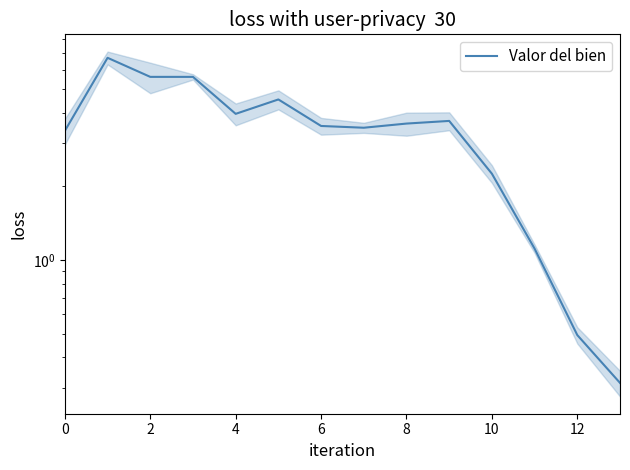

How many data points are less than 3?

4